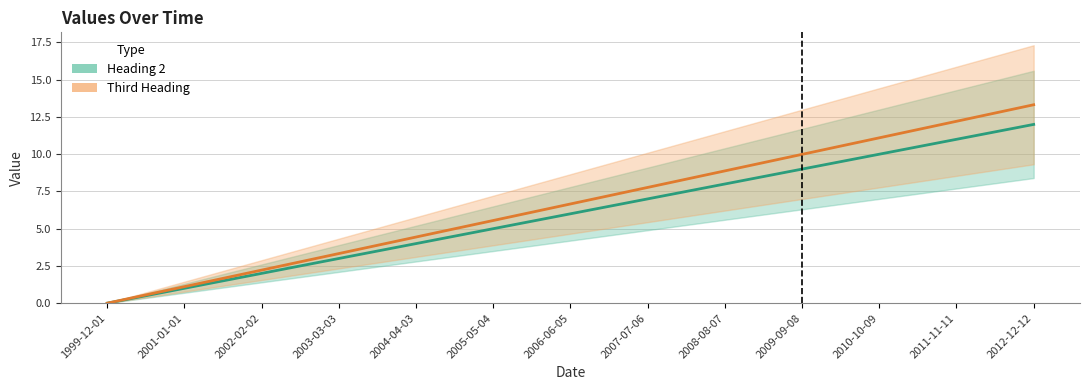

How many lines are shown in the chart?

2